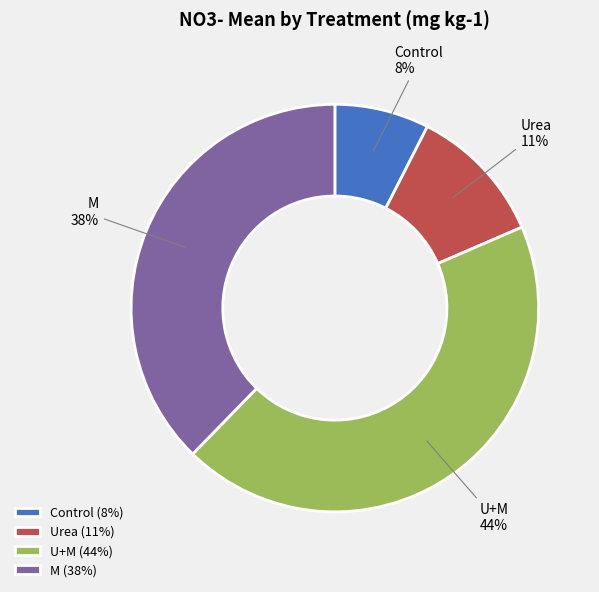

What is the ratio of the value at Urea to the value at M?

0.3